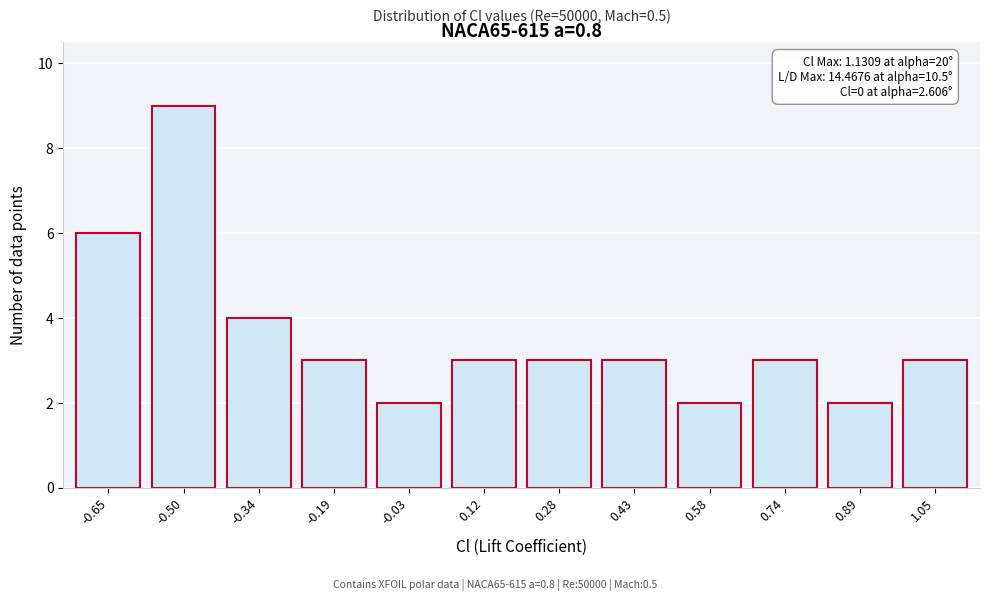

Reading left to right, list all the values displayed in this chart.

-0.65=6	-0.50=9	-0.34=4	-0.19=3	-0.03=2	0.12=3	0.28=3	0.43=3	0.58=2	0.74=3	0.89=2	1.05=3